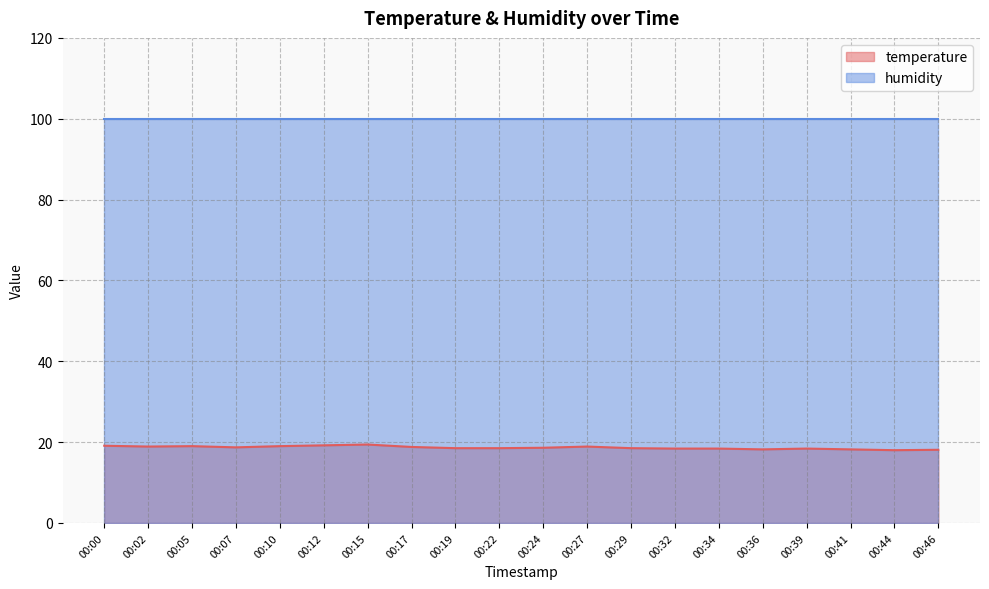

Reading left to right, extract all data points from this chart.

19.1	18.9	19.0	18.7	19.0	19.2	19.4	18.8	18.5	18.5	18.6	18.9	18.5	18.4	18.4	18.2	18.4	18.2	18.0	18.1